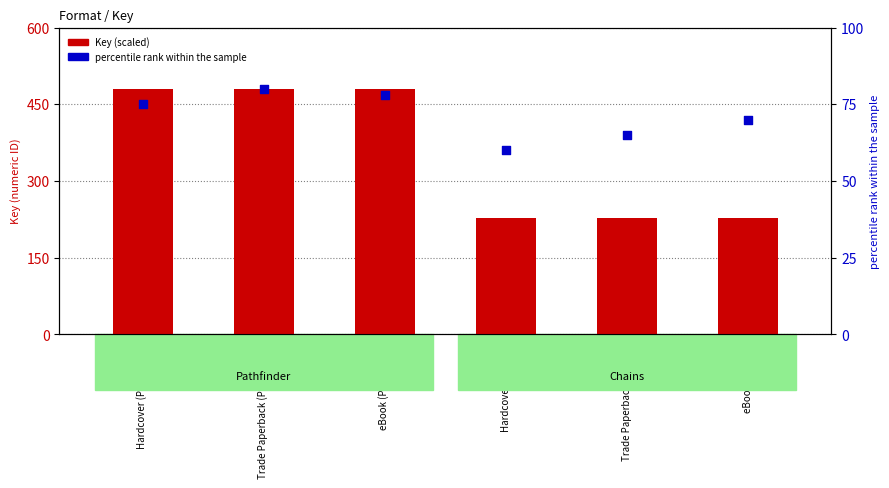

What are all the series names shown in the legend?

Key (scaled), percentile rank within the sample